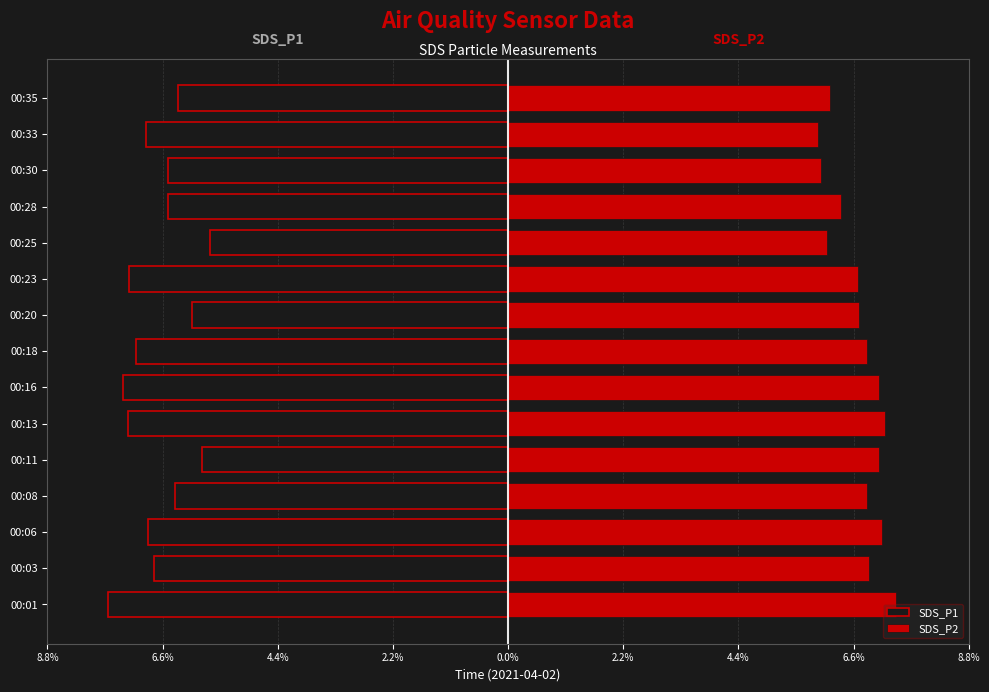

Between 00:01 and 00:06, which series saw the biggest shift?

SDS_P1